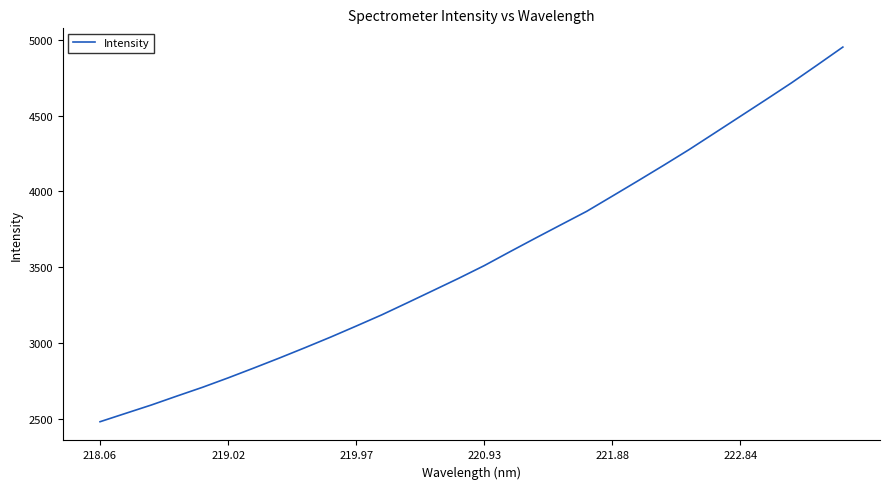

What is the smallest value displayed?

2482.2